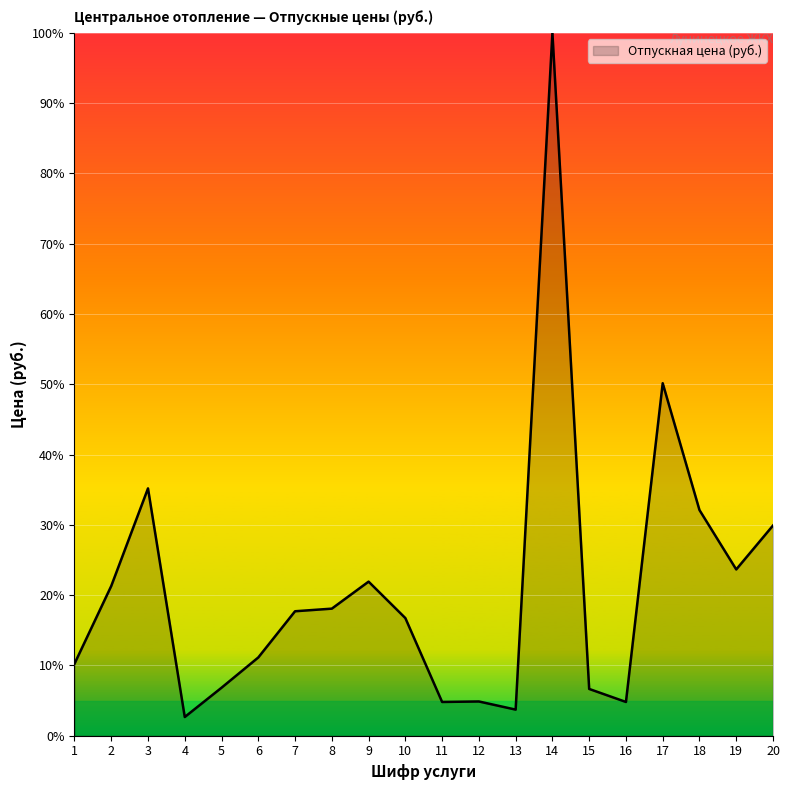

How many interior local peaks (higher than both neighbors) does the data have?

5